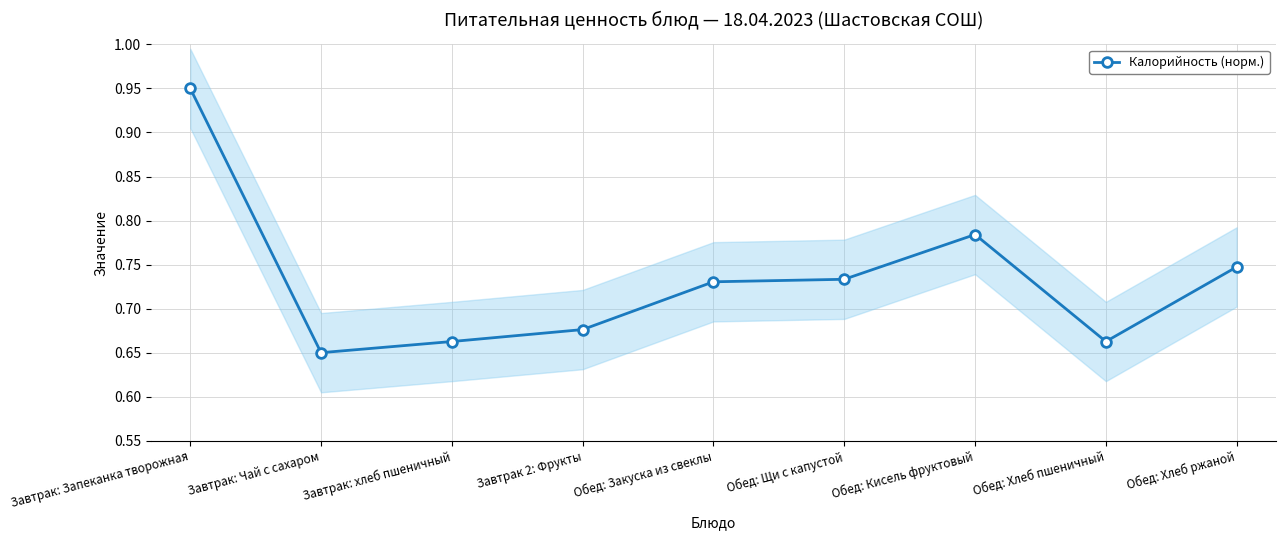

True or false: the data shows 0.7 at Обед: Закуска из свеклы.

True